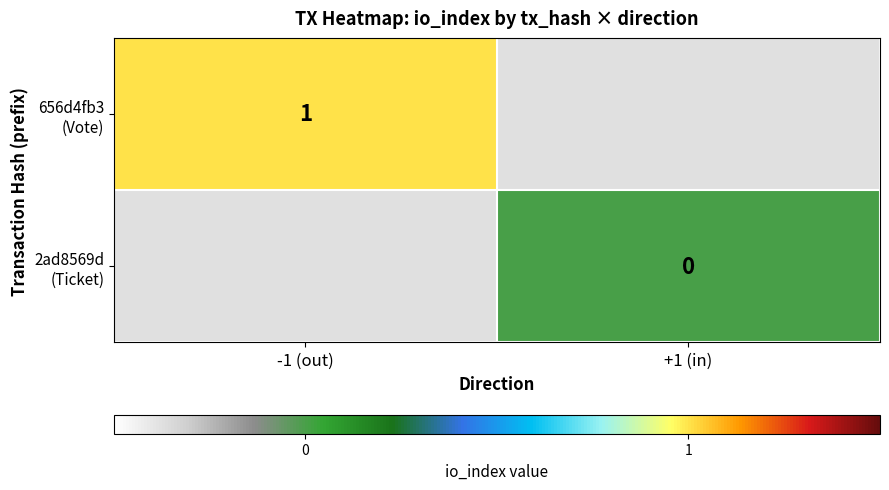

Rank the series by their average value, from highest to lowest.

656d4fb3 (Vote), 2ad8569d (Ticket)